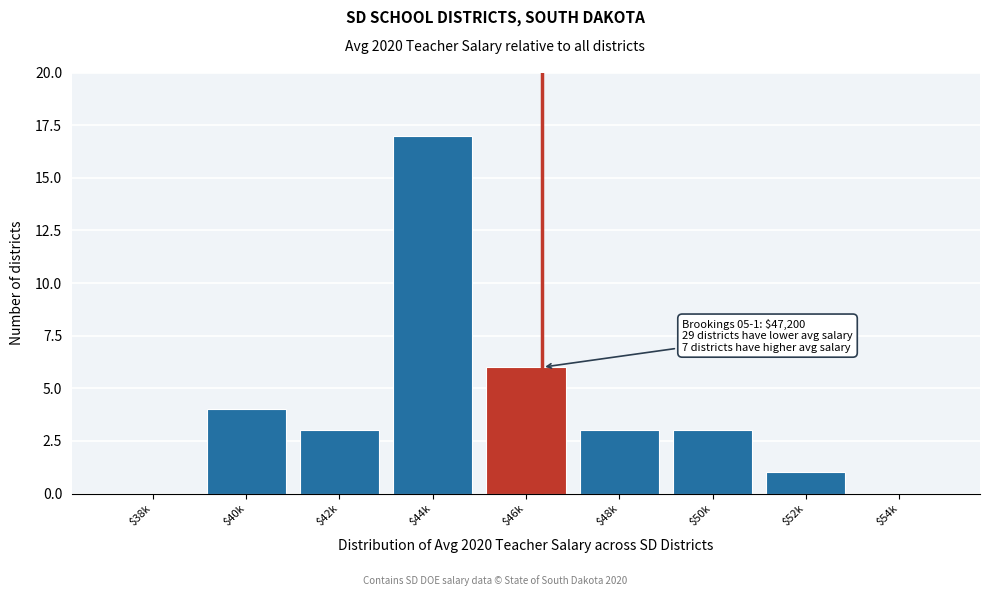

What is the maximum value shown in the chart?

17